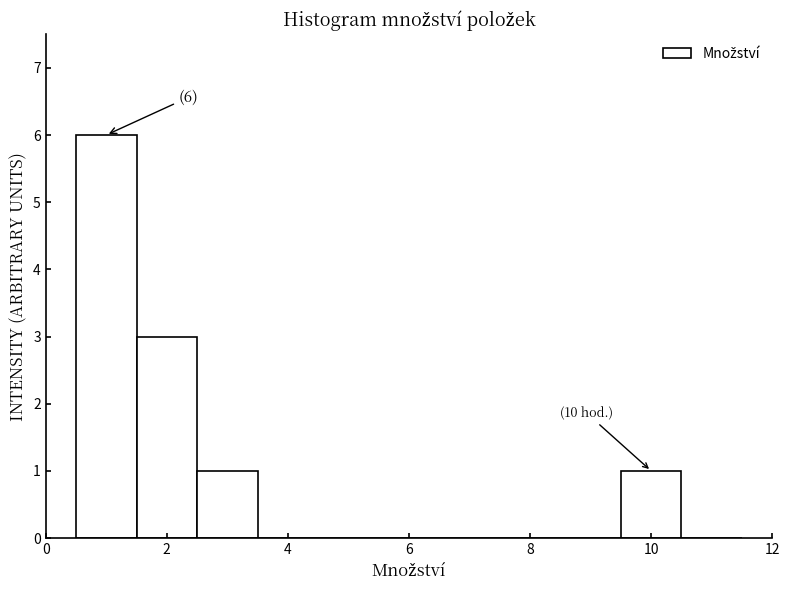

Over which range of the x-axis is the bar tallest?

0.5 to 1.5